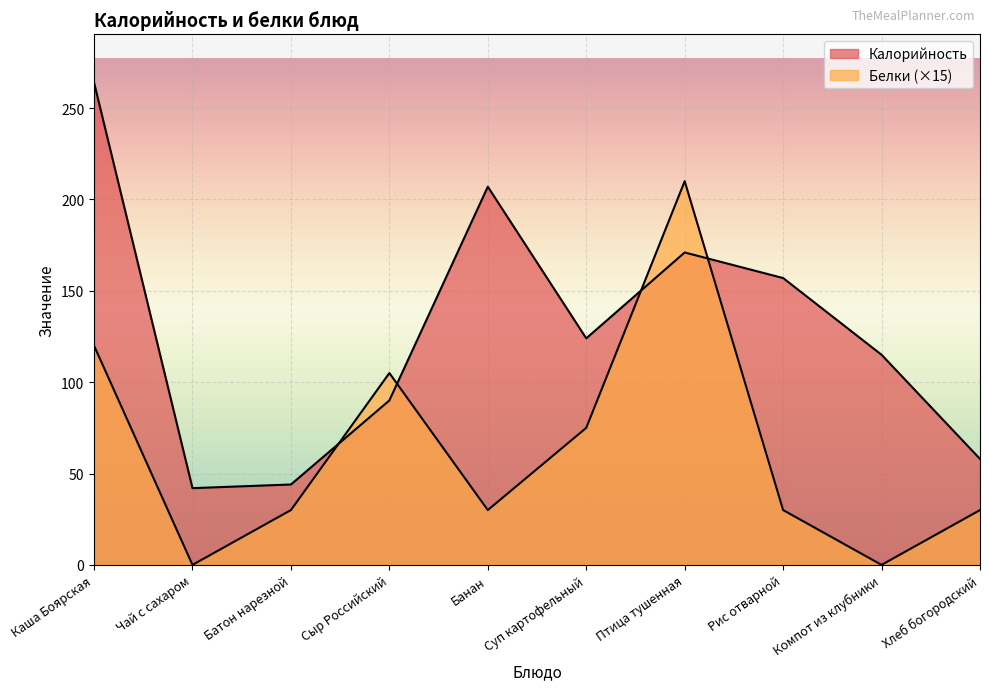

Where does the Белки series first go above 30?

Каша Боярская